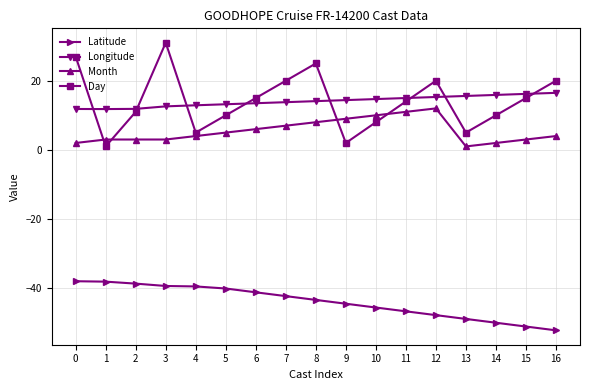

What is the value of the Longitude point at the 5th from the left?

12.9